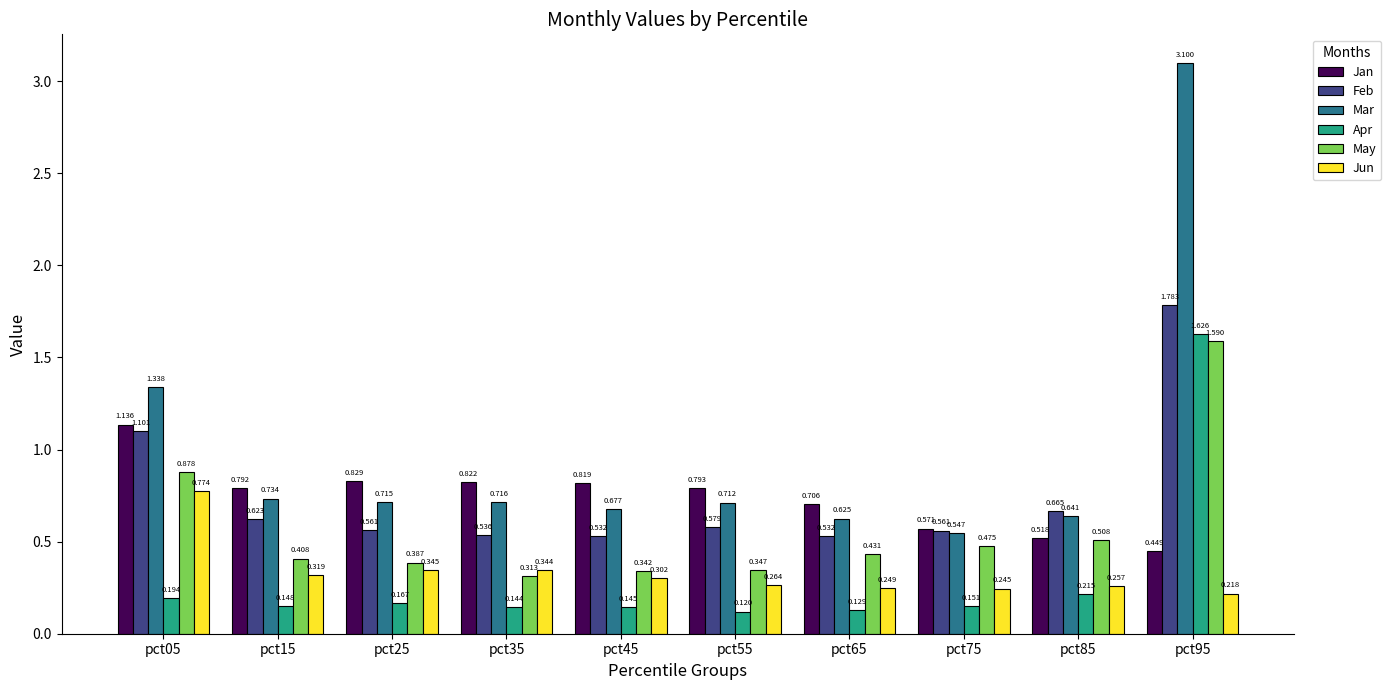

How many bars are there in total?

60